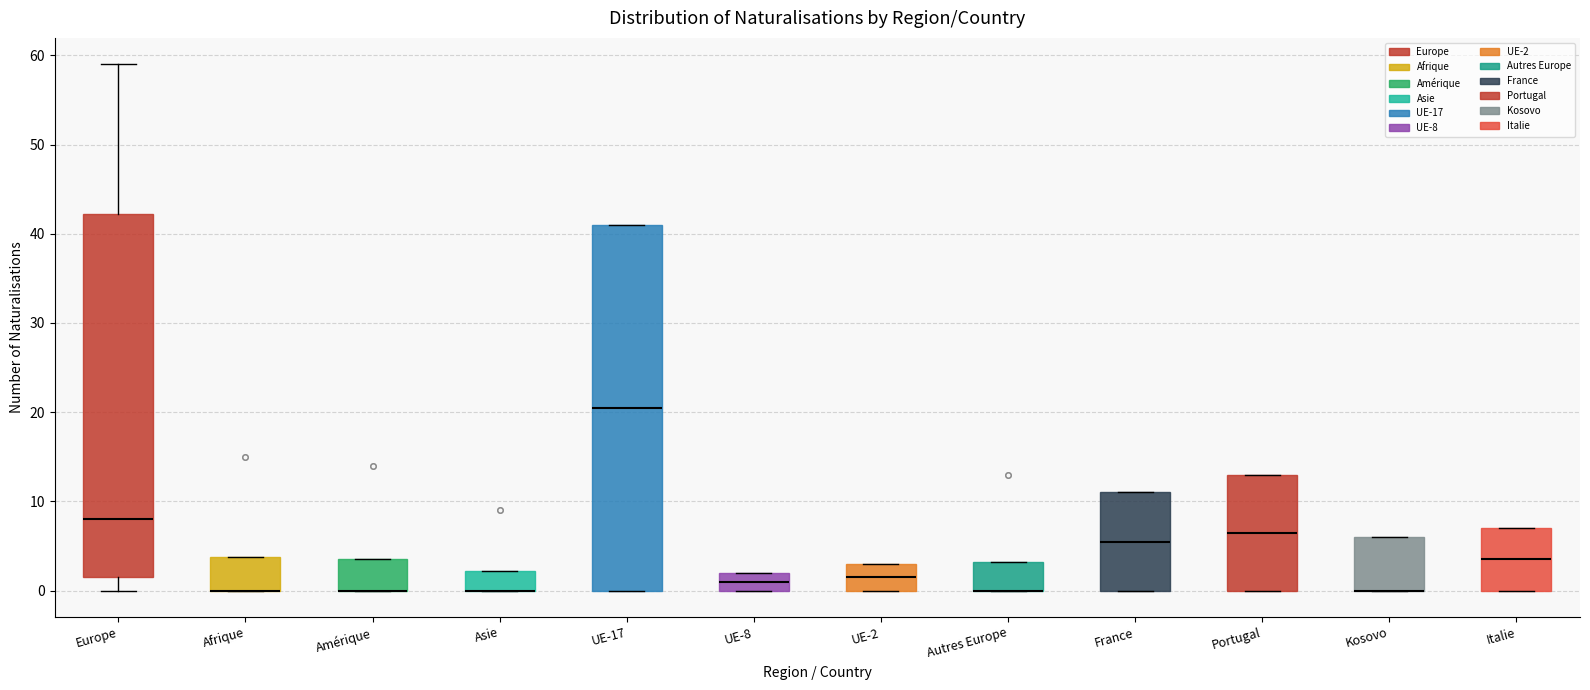

Reading left to right, transcribe this box plot: for each box, give where its median line is, the range the box spans, and where its two whiskers end, as read against the y-axis. The values are not printed on the chart, so give them approximately, as read against the axis.

Europe: median 8, box 2 to 42, whiskers 0 to 59
Afrique: median 0 (drawn on the box's lower edge), box 0 to 4, whiskers 0 to 4
Amérique: median 0 (drawn on the box's lower edge), box 0 to 4, whiskers 0 to 4
Asie: median 0 (drawn on the box's lower edge), box 0 to 2, whiskers 0 to 2
UE-17: median 21, box 0 to 41, whiskers 0 to 41
UE-8: median 1, box 0 to 2, whiskers 0 to 2
UE-2: median 2, box 0 to 3, whiskers 0 to 3
Autres Europe: median 0 (drawn on the box's lower edge), box 0 to 3, whiskers 0 to 3
France: median 6, box 0 to 11, whiskers 0 to 11
Portugal: median 7, box 0 to 13, whiskers 0 to 13
Kosovo: median 0 (drawn on the box's lower edge), box 0 to 6, whiskers 0 to 6
Italie: median 4, box 0 to 7, whiskers 0 to 7